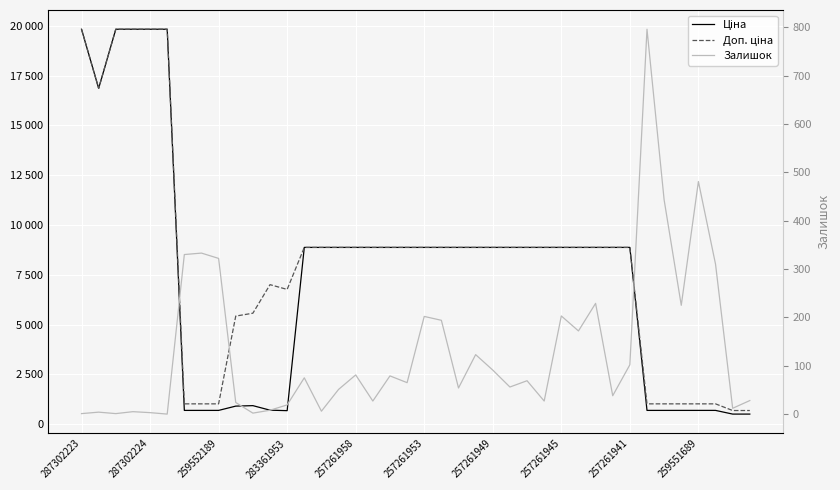

List the series in order of their peak value, lowest first.

Залишок, Ціна, Доп. ціна